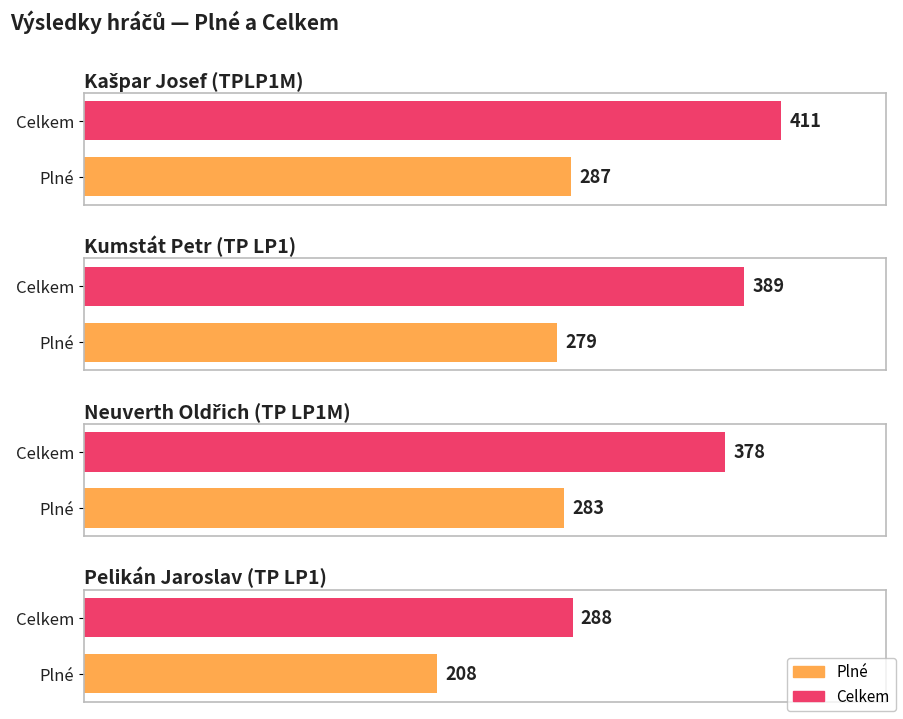

Which label corresponds to the smallest value in the chart?

Pelikán Jaroslav
(TP LP1)